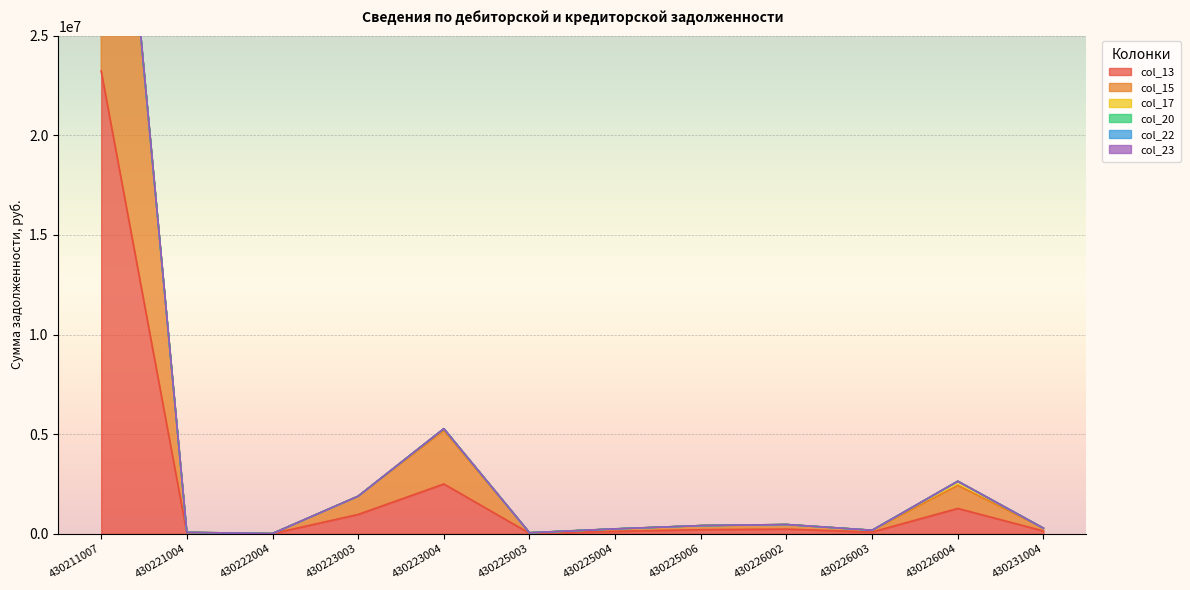

Reading left to right, what are all the values shown in this chart?

col_13: 23228072.4	34390.2	4500.0	967532.6	2496454.6	24048.7	119590.8	202892.9	230812.0	85593.6	1268774.0	137722.0
col_15: 23238761.6	34187.4	4500.0	912949.1	2684067.3	23966.4	117112.9	205142.9	230812.0	85582.3	1154858.0	137722.0
col_17: 0.0	0.0	0.0	3539.8	90980.3	1007.3	7880.8	0.0	0.0	4135.8	210252.0	0.0
col_20: 0.0	0.0	0.0	0.0	0.0	0.0	0.0	0.0	0.0	0.0	0.0	0.0
col_22: 0.0	0.0	0.0	0.0	0.0	0.0	0.0	0.0	0.0	0.0	0.0	0.0
col_23: 0.0	0.0	0.0	0.0	0.0	0.0	0.0	0.0	0.0	0.0	0.0	0.0